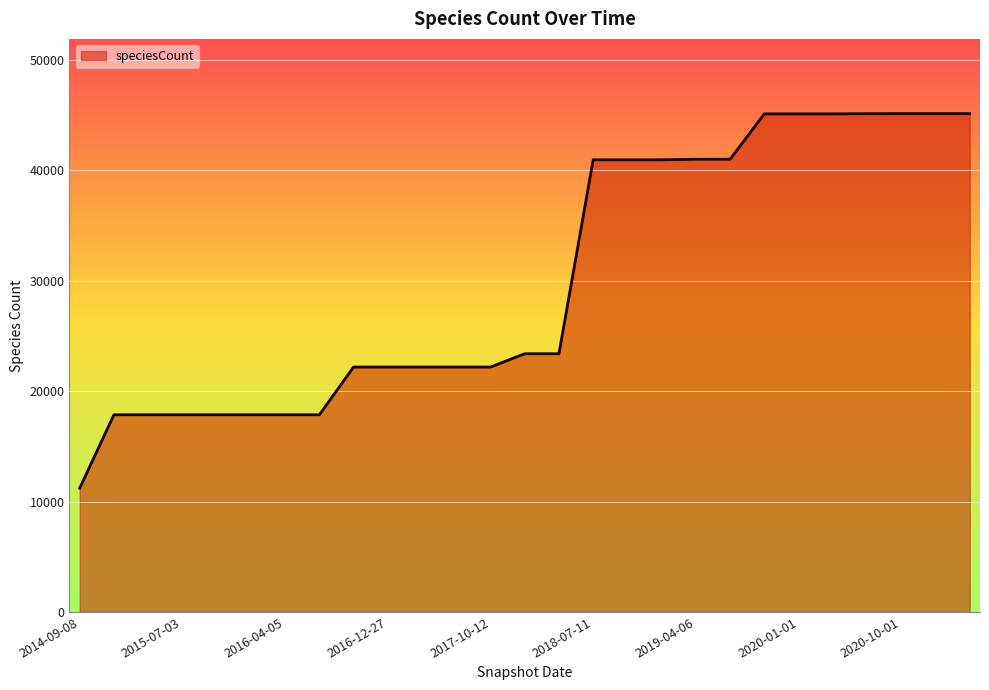

What is the minimum value shown in the chart?

11211